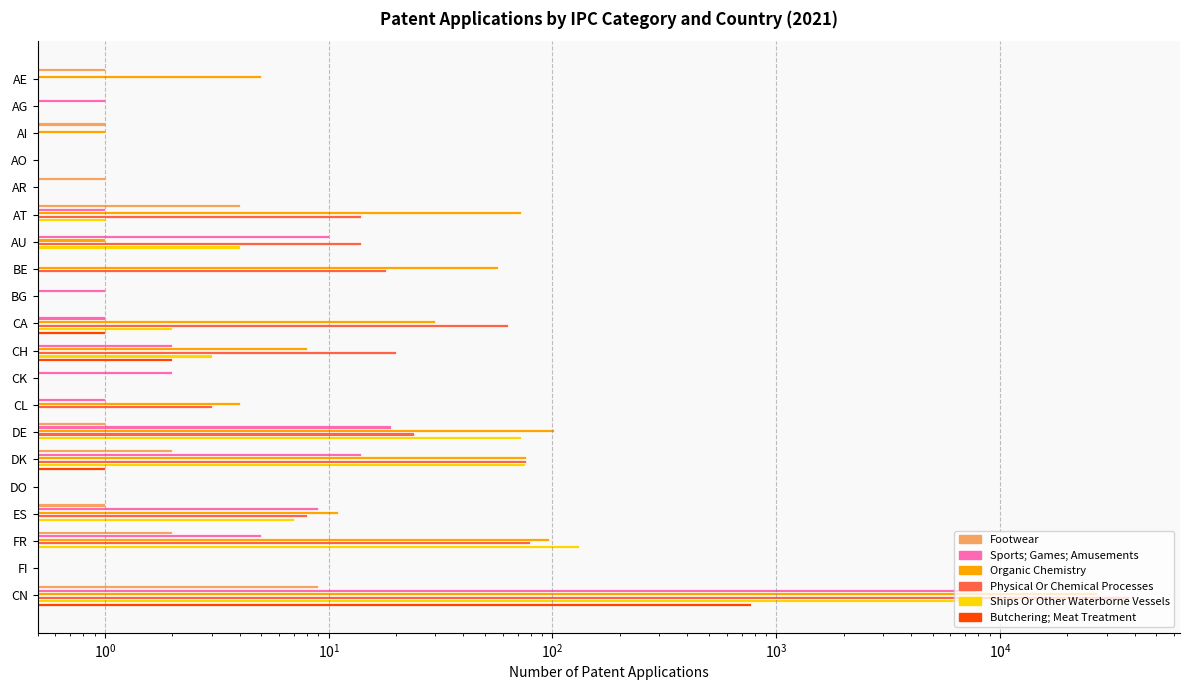

True or false: Footwear has a value of -5 at BE.

False